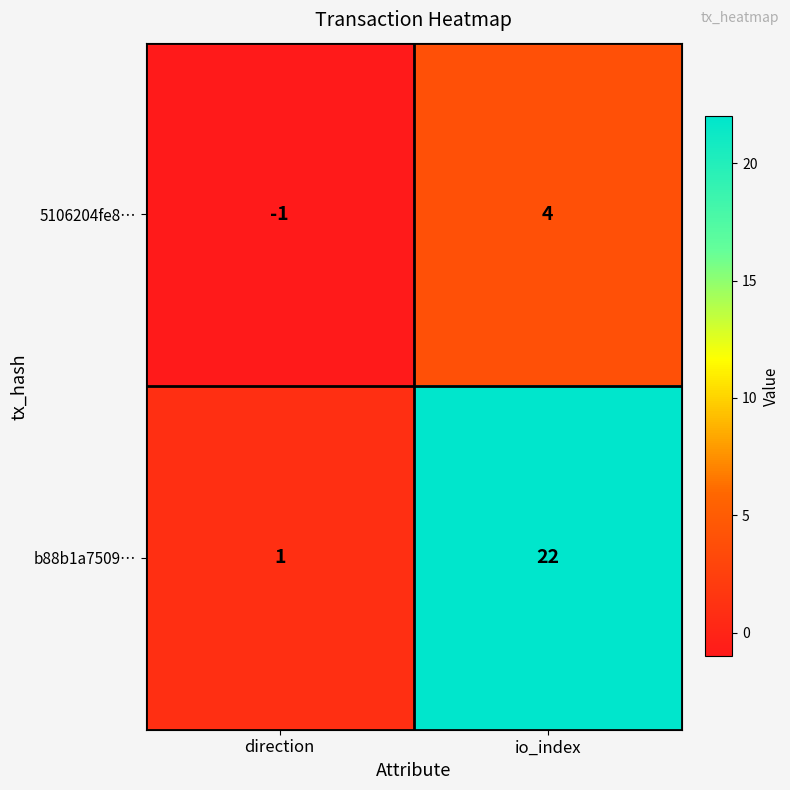

How many data points does each series have?

2